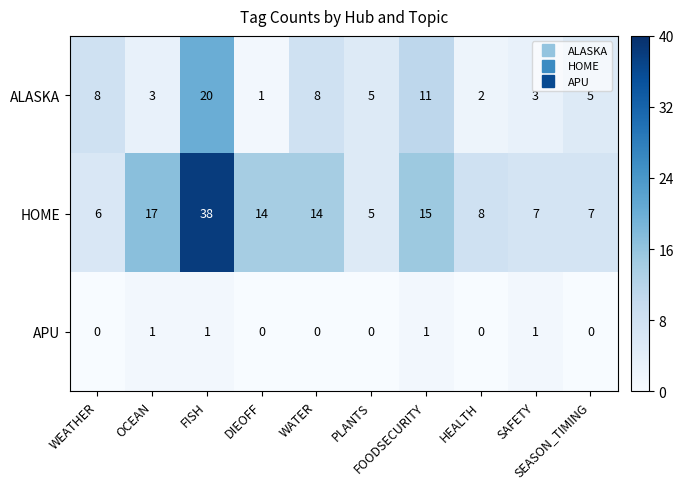

Which series has the largest total across all categories?

HOME